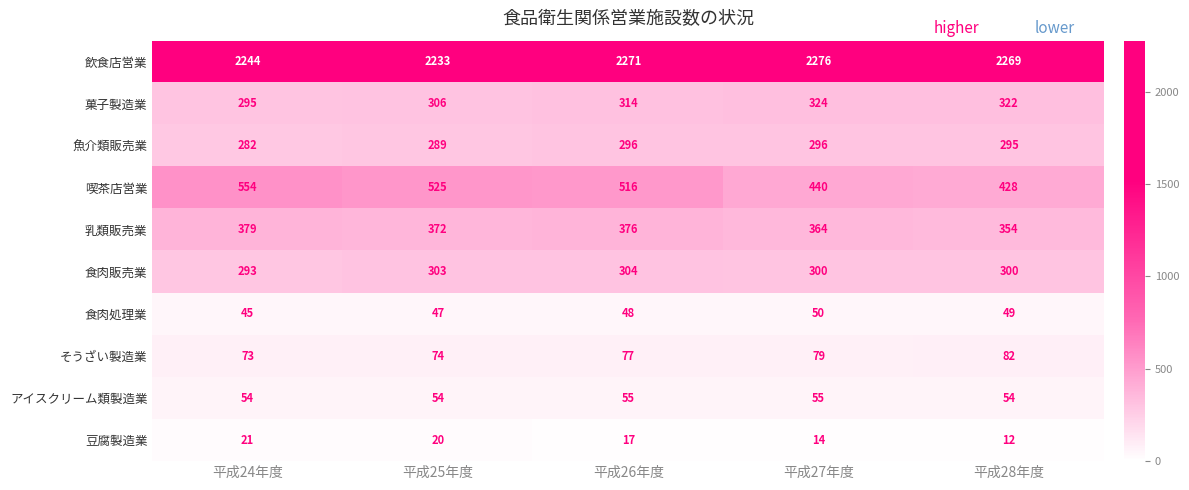

Rank the series by their maximum value, from highest to lowest.

飲食店営業, 喫茶店営業, 乳類販売業, 菓子製造業, 食肉販売業, 魚介類販売業, そうざい製造業, アイスクリーム類製造業, 食肉処理業, 豆腐製造業